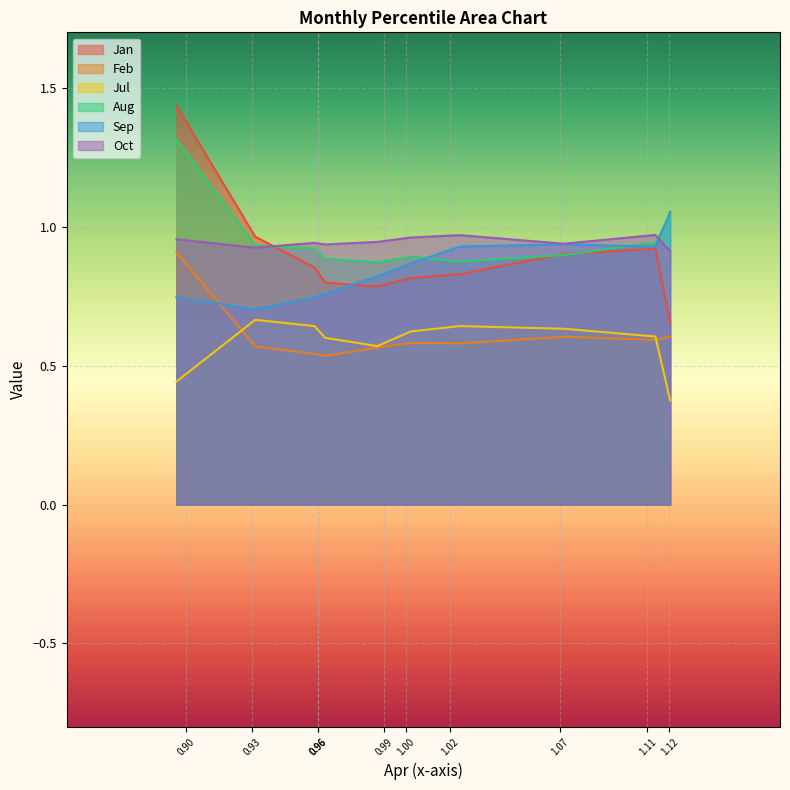

Is the value of Aug at pct55 greater than the value of Feb at pct95?

Yes